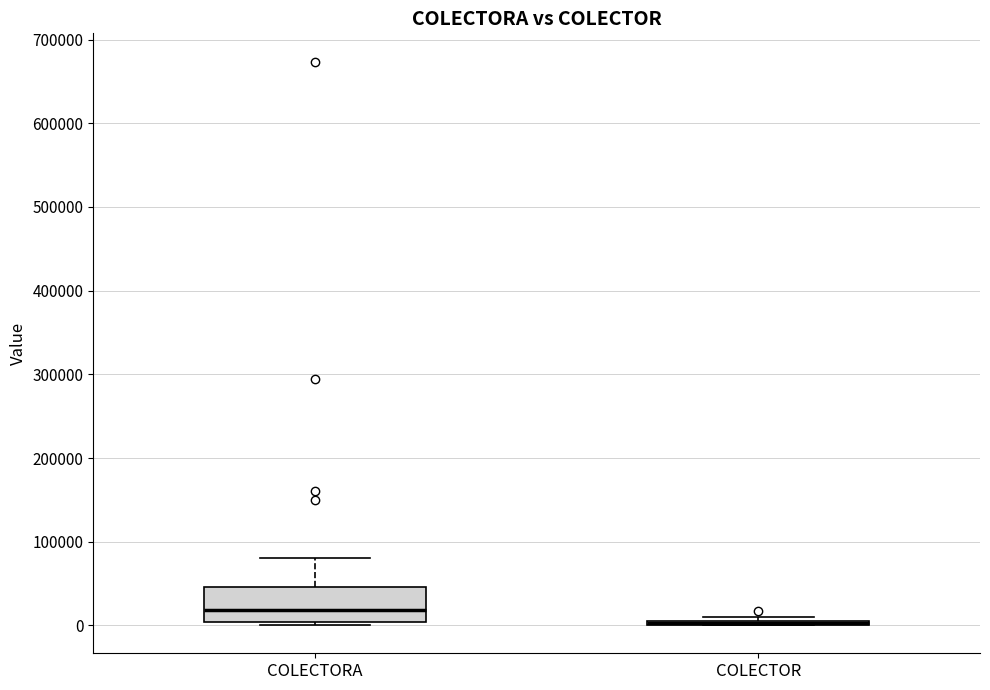

Comparing the boxes themselves (not the whiskers), which one is the tallest?

COLECTORA